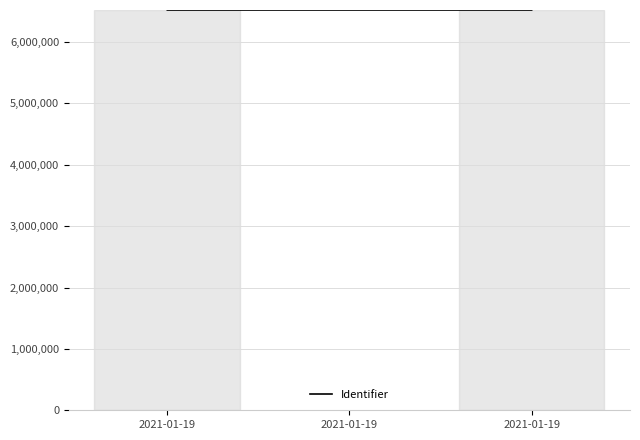

Rank the categories by value from lowest to highest.

2021-01-19, 2021-01-19, 2021-01-19